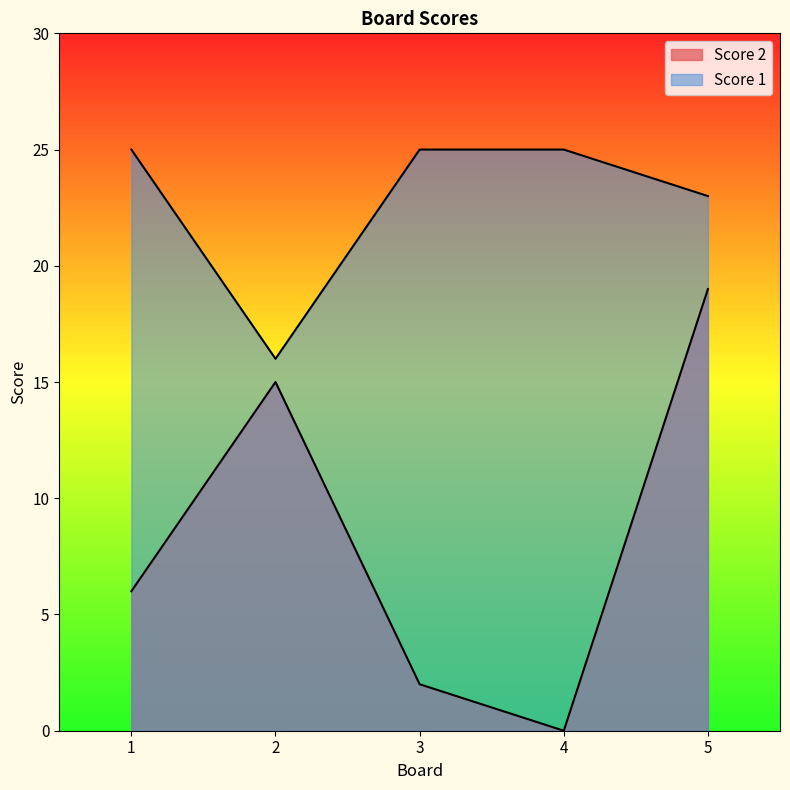

What is the approximate value of Score 2 at 5, to the nearest 10?

20